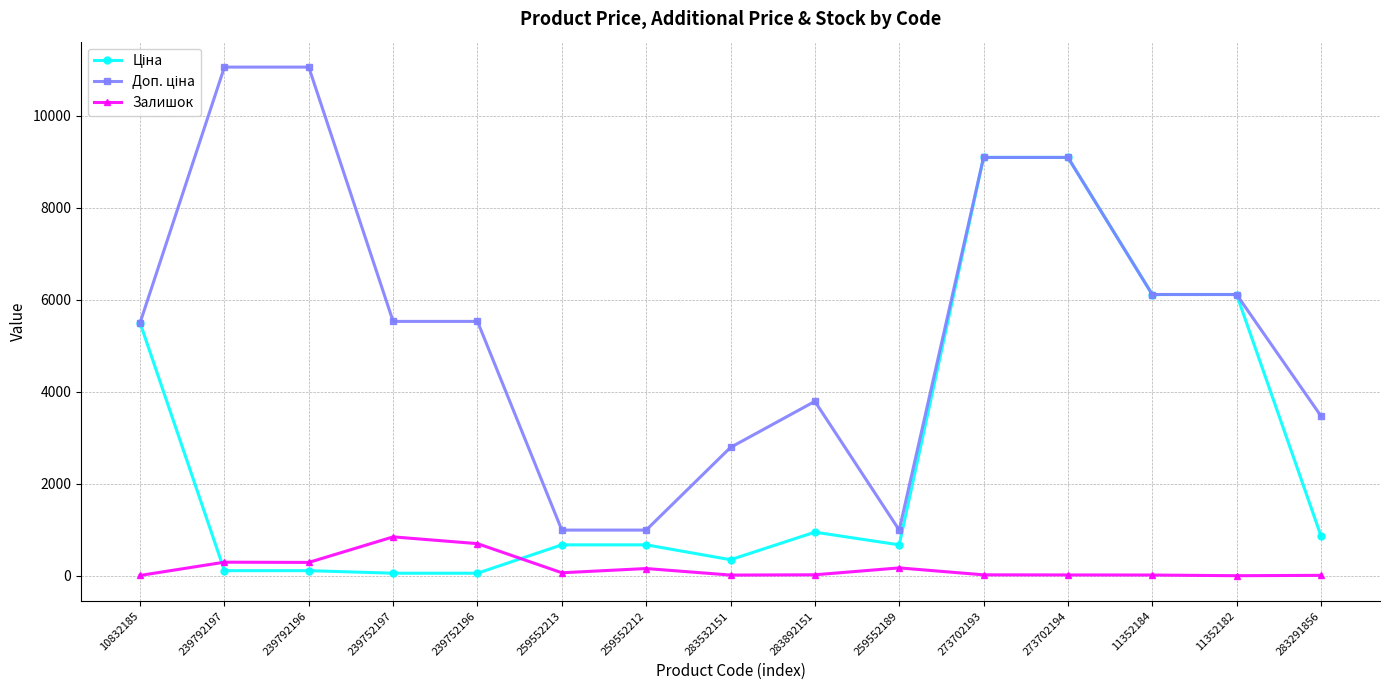

What is the greatest value displayed?

11055.0